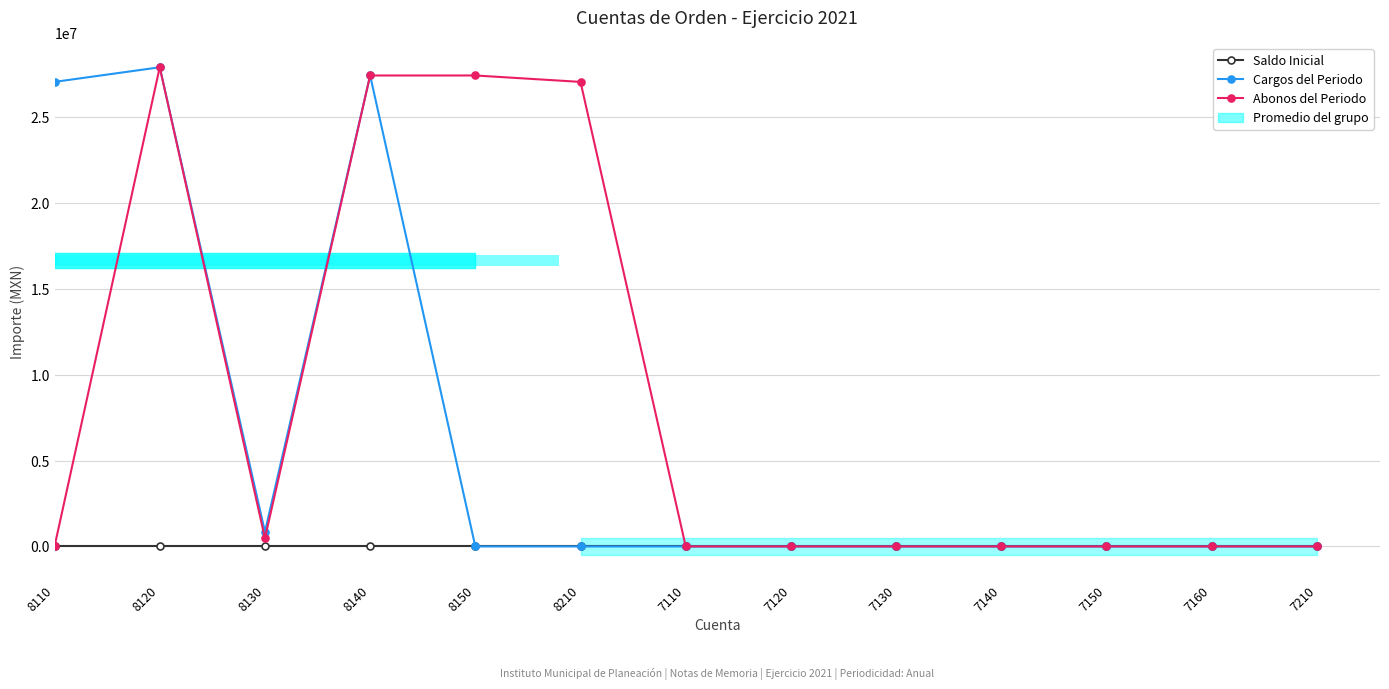

Are the bars horizontal?

Yes